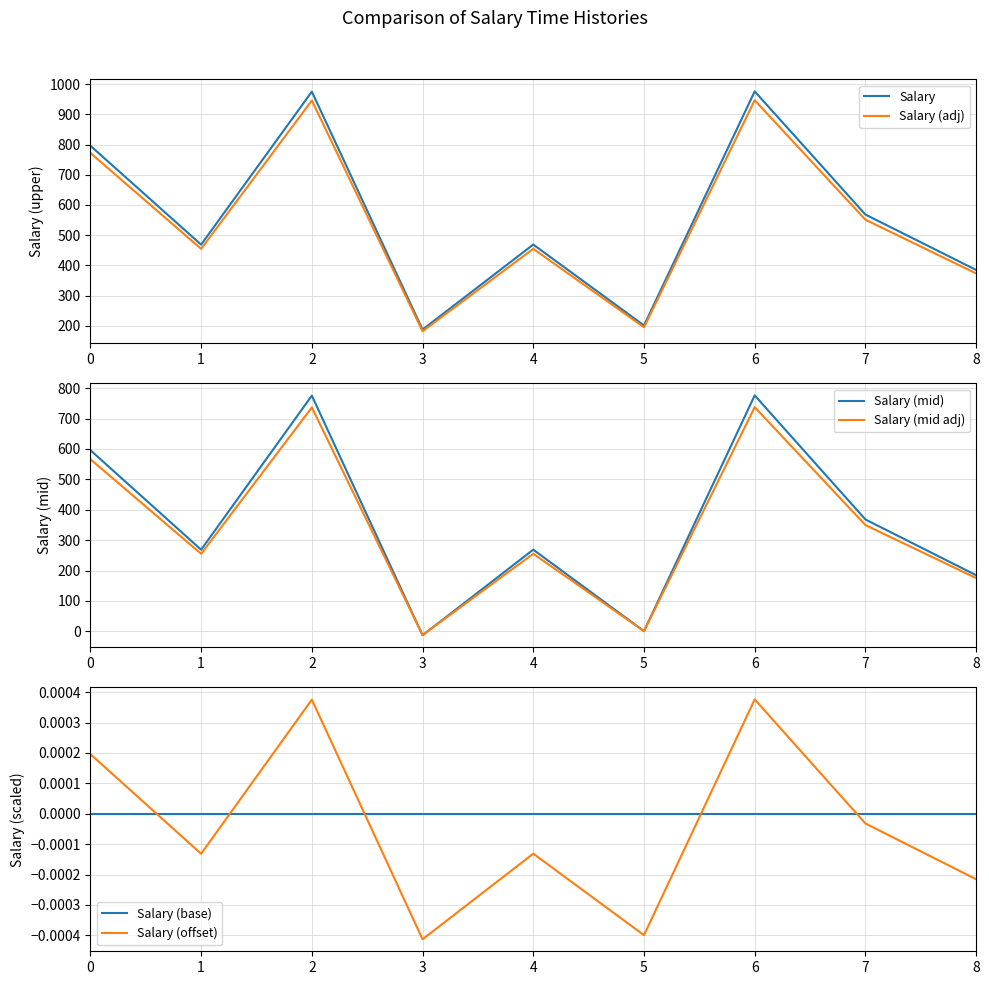

What is the value of the Salary point at the 6th from the left?

200.8